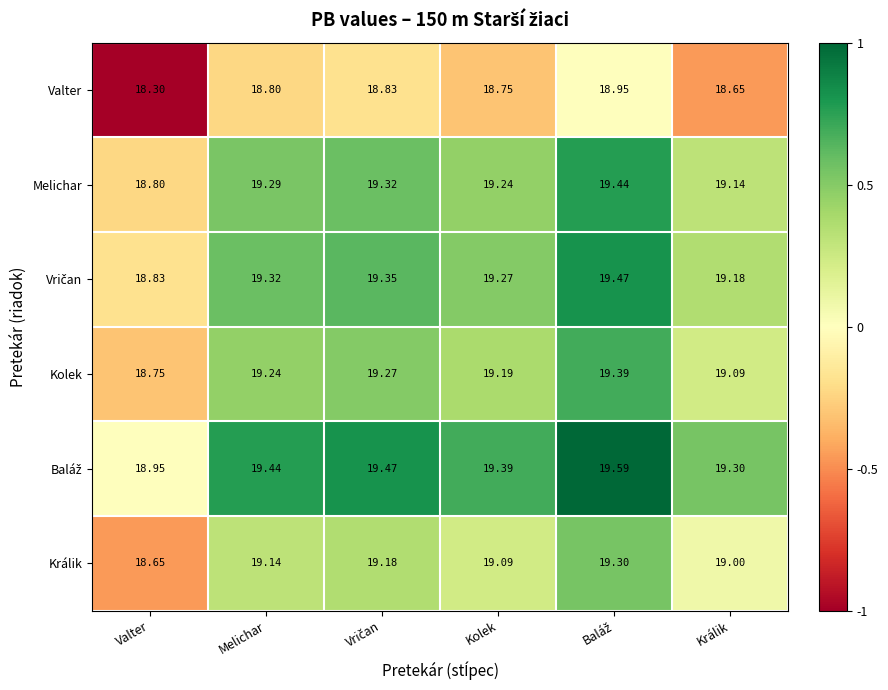

At which label is Melichar closest to 19?

Králik